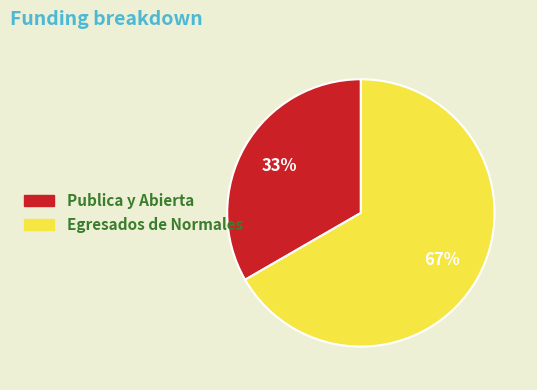

Which has a higher value, Publica y Abierta or Egresados de Normales?

Egresados de Normales